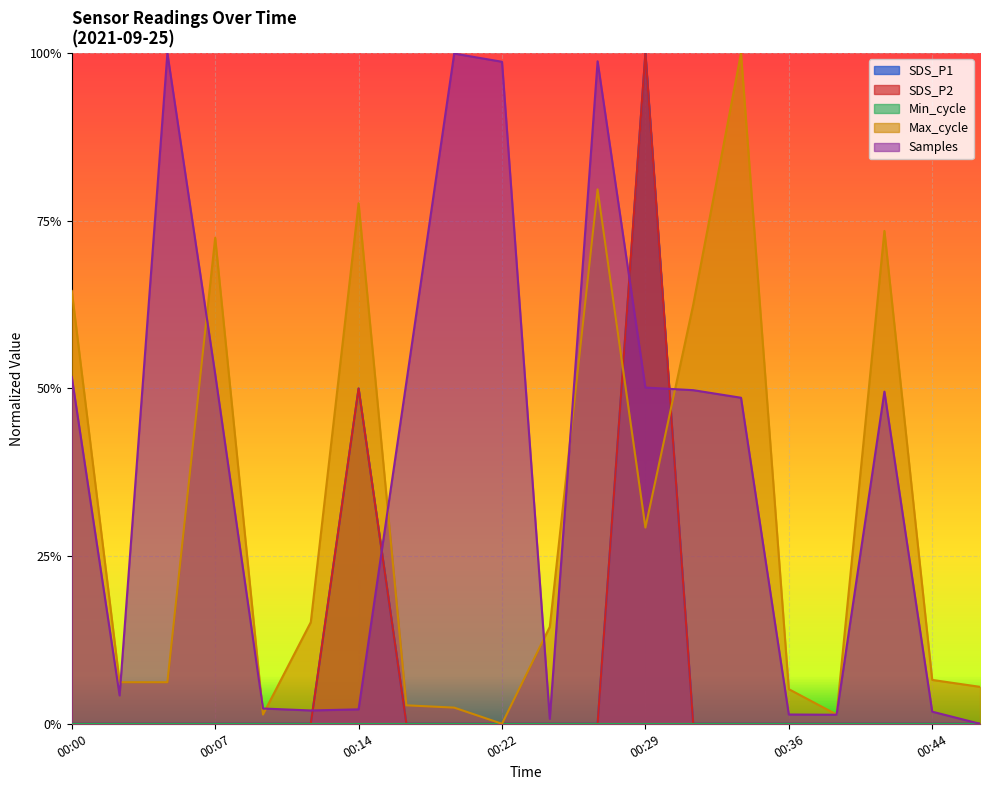

Reading left to right, extract all data points from this chart.

SDS_P1: 0.0	0.0	0.0	0.0	0.0	0.0	0.5	0.0	0.0	0.0	0.0	0.0	1.0	0.0	0.0	0.0	0.0	0.0	0.0	0.0
SDS_P2: 0.0	0.0	0.0	0.0	0.0	0.0	0.5	0.0	0.0	0.0	0.0	0.0	1.0	0.0	0.0	0.0	0.0	0.0	0.0	0.0
Max_cycle: 0.6	0.1	0.1	0.7	0.0	0.2	0.8	0.0	0.0	0.0	0.1	0.8	0.3	0.6	1.0	0.1	0.0	0.7	0.1	0.1
Samples: 0.5	0.0	1.0	0.5	0.0	0.0	0.0	0.5	1.0	1.0	0.0	1.0	0.5	0.5	0.5	0.0	0.0	0.5	0.0	0.0